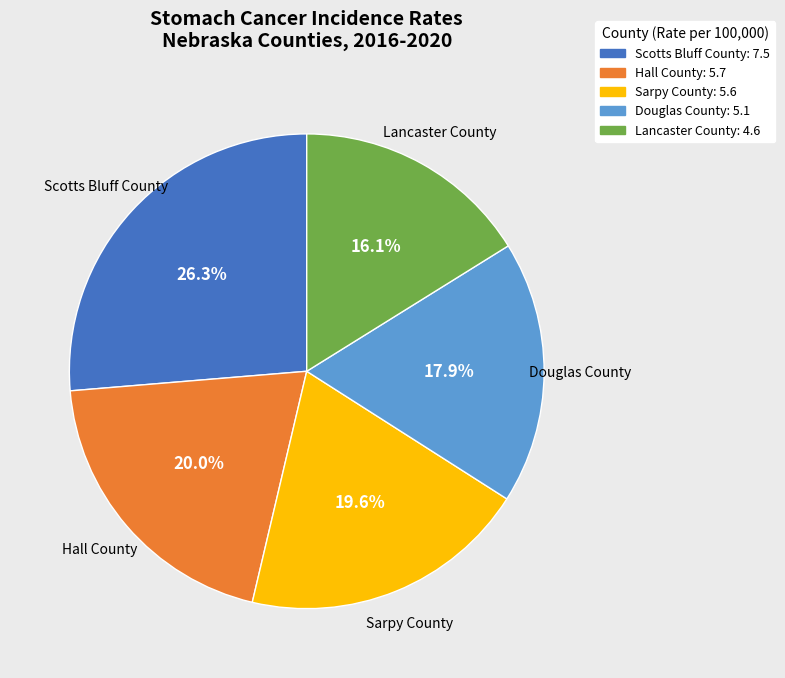

To the nearest percent, what is the combined percentage of Hall County and Lancaster County?

36%